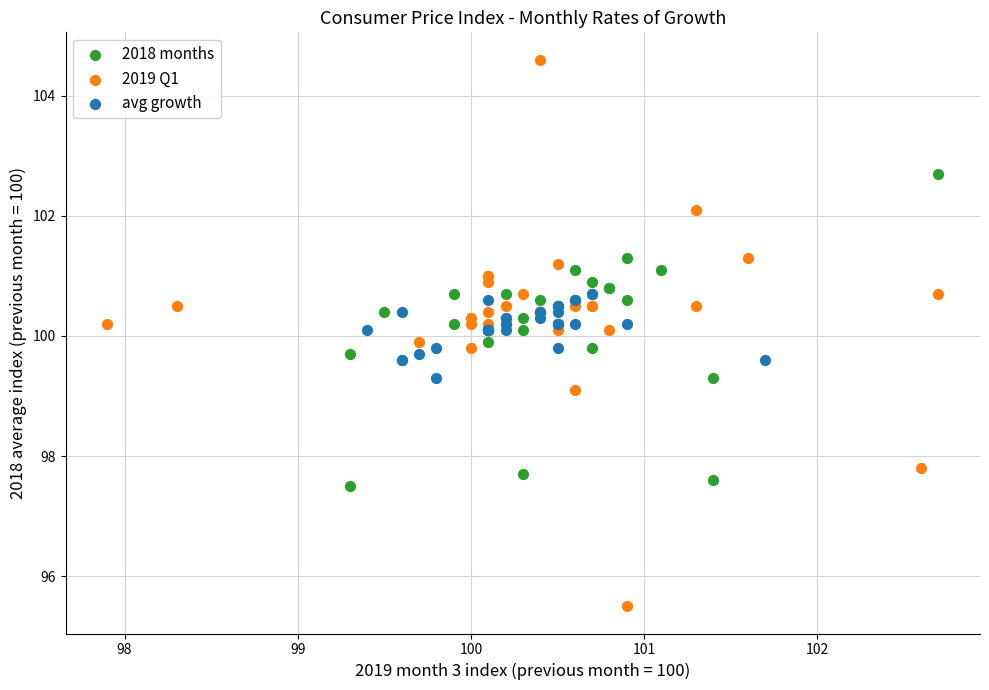

Which series has the widest spread of Y values?

2019 Q1